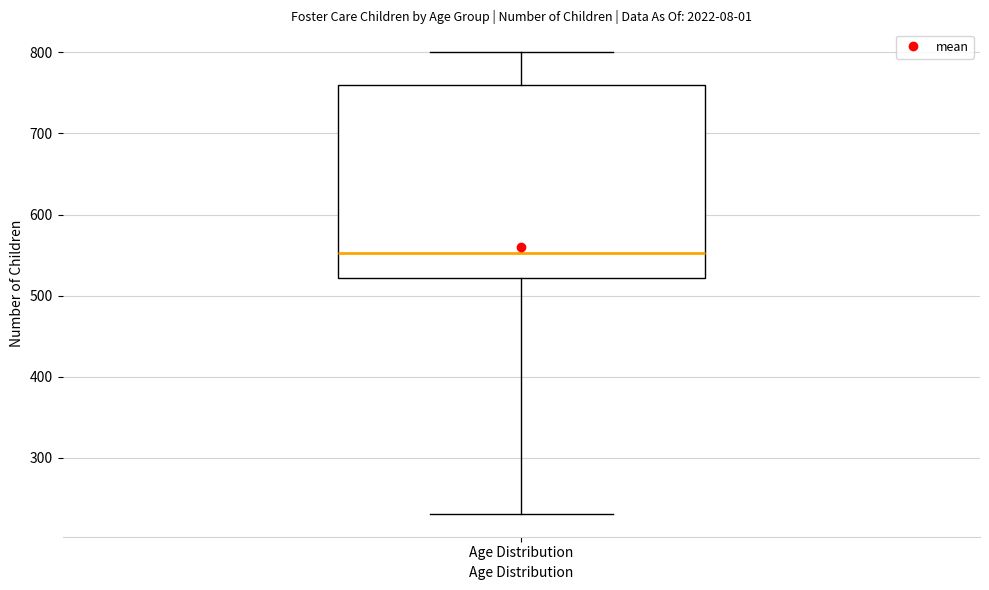

Read this box plot against the y-axis: the position of the median line, the range covered by the box, and the ends of both whiskers. The values are not printed on the chart, so give them approximately, as read against the axis.

median 550, box 520 to 760, whiskers 230 to 800